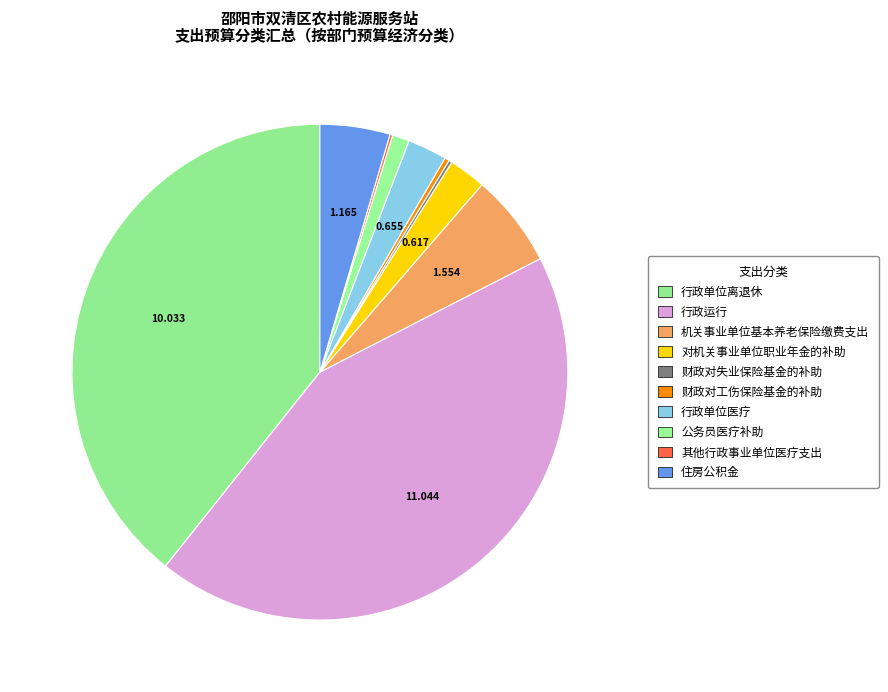

Which slice is the smallest?

其他行政事业单位医疗支出